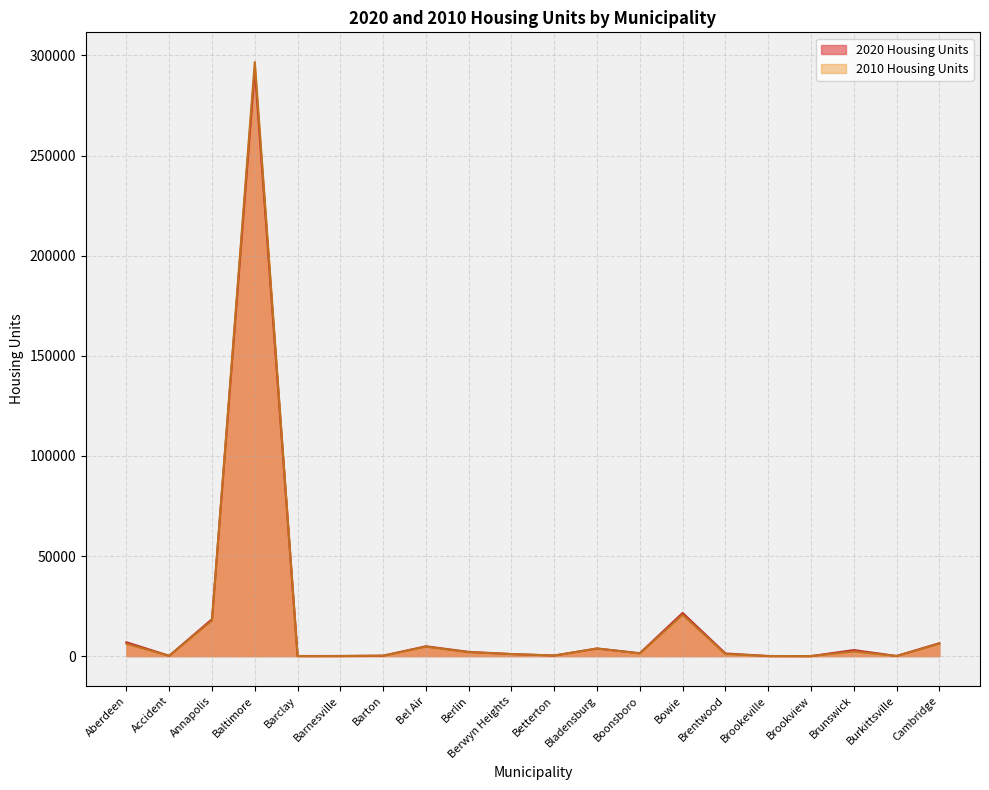

What is the label of the 17th point from the right?

Baltimore